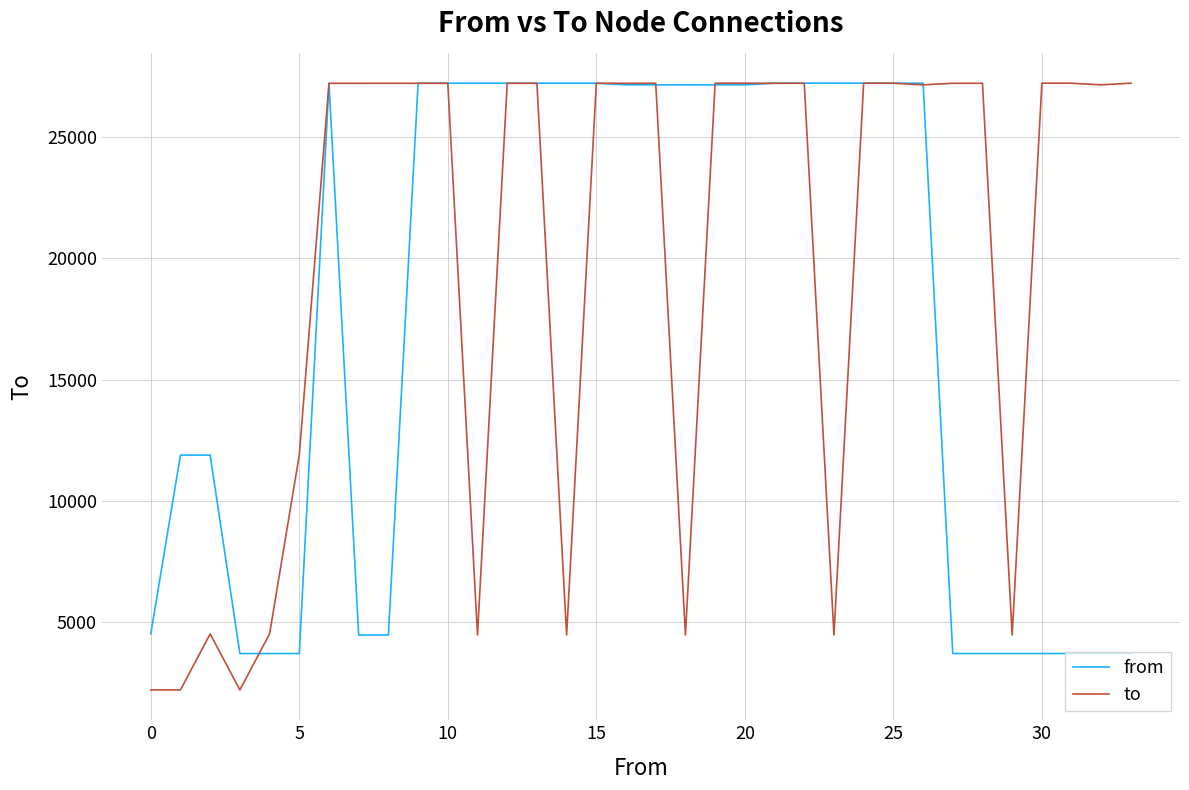

Which series has the widest spread of values?

to